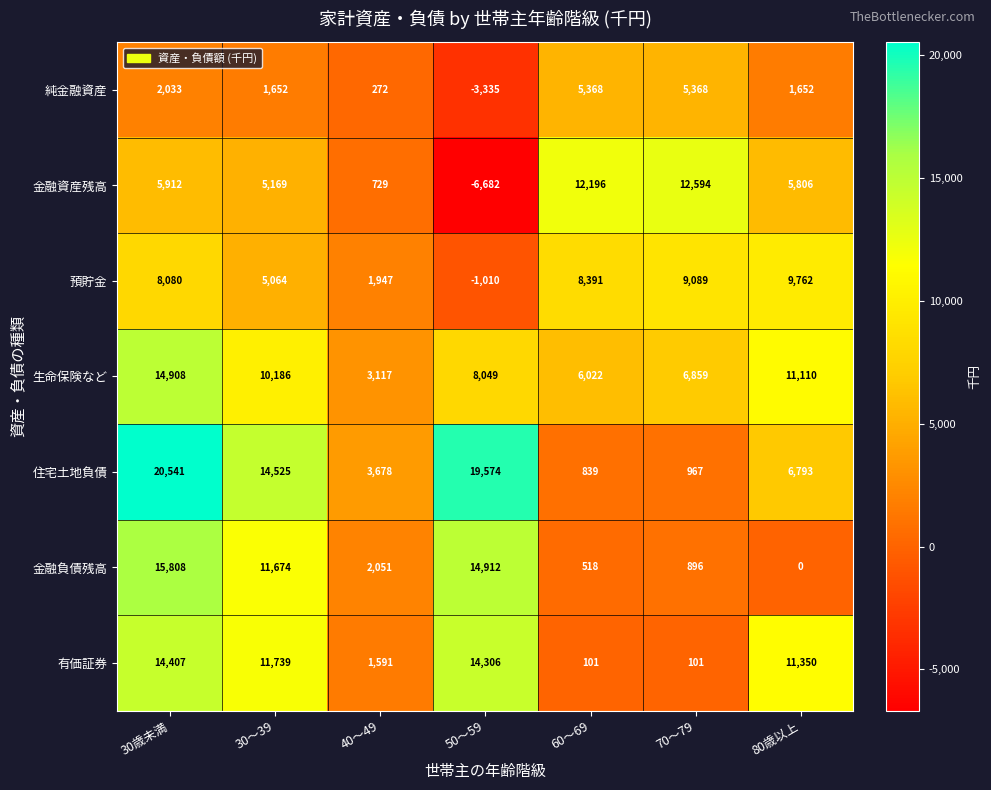

At which category is the sum across all series the highest?

30歳未満